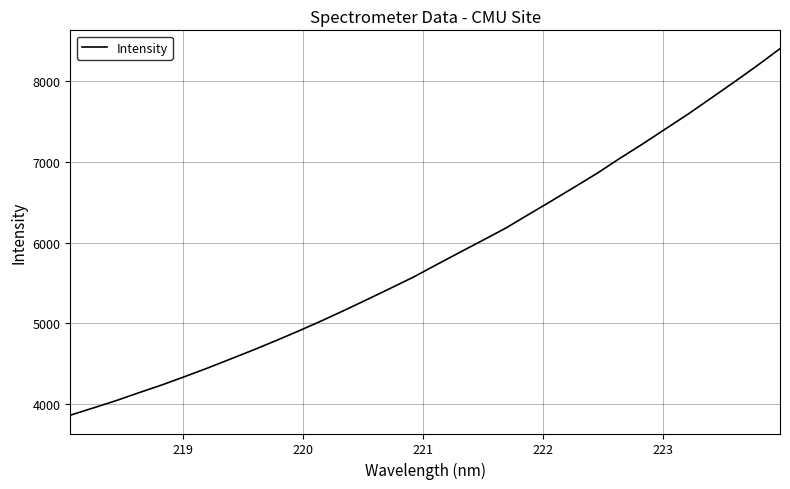

True or false: the data has more than 2 interior local peaks.

False